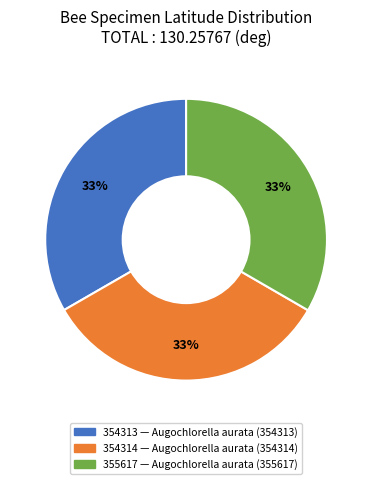

Is there any slice that represents more than half of the pie?

No